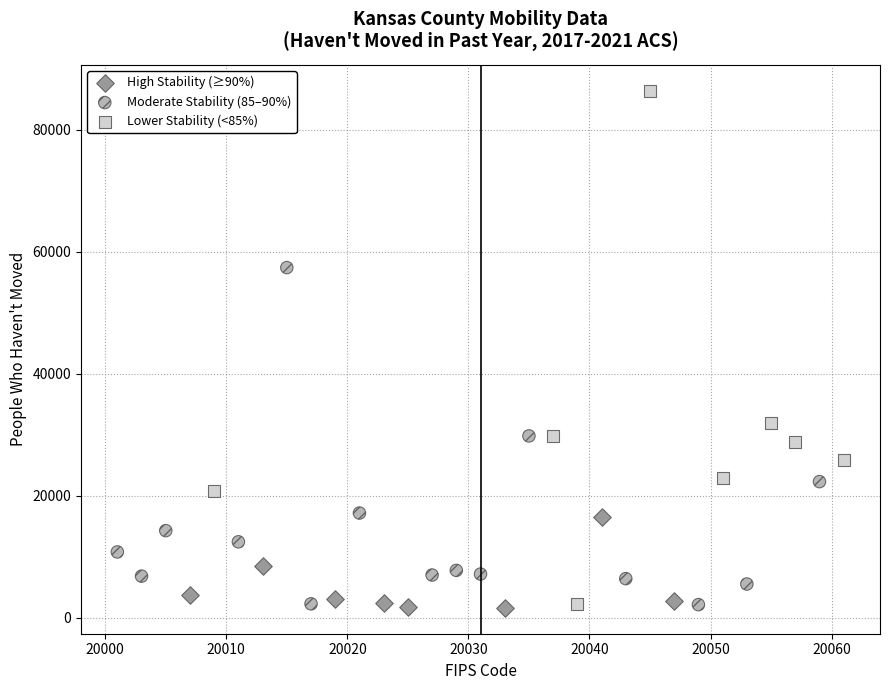

What are all the series names shown in the legend?

High Stability (≥90%), Moderate Stability (85–90%), Lower Stability (<85%)